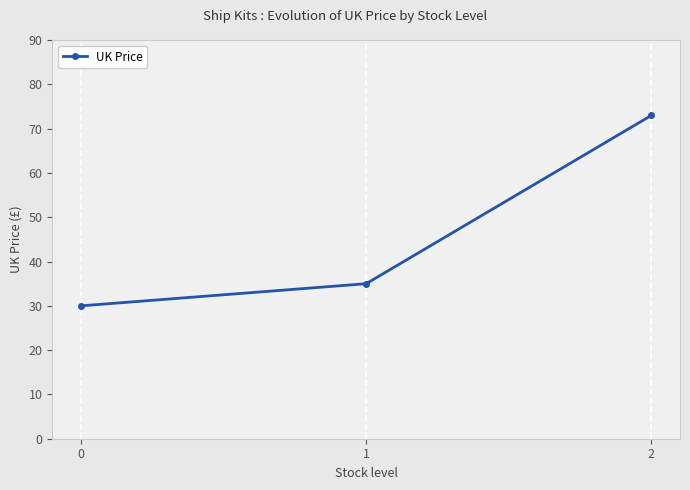

What is the change in value from 0 to 2?

+43.0